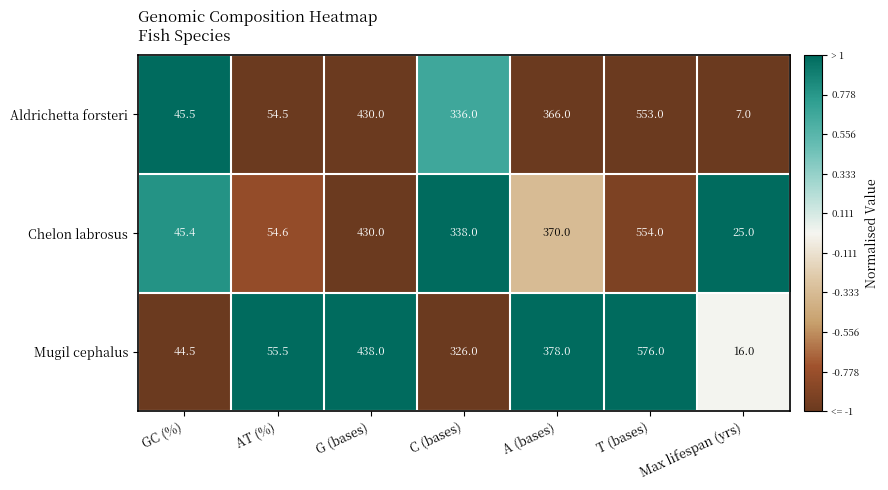

What is the spread (max minus min) of values at C (bases)?

12.0